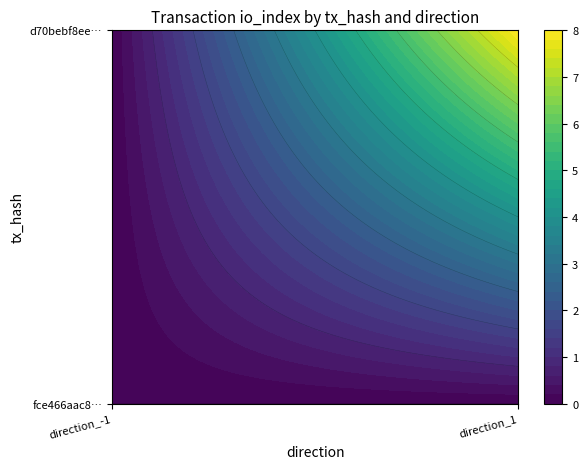

True or false: fce466aac8e306be2e27e0d6a1d3361bcc1353f has a value of 0 at direction_-1.

True